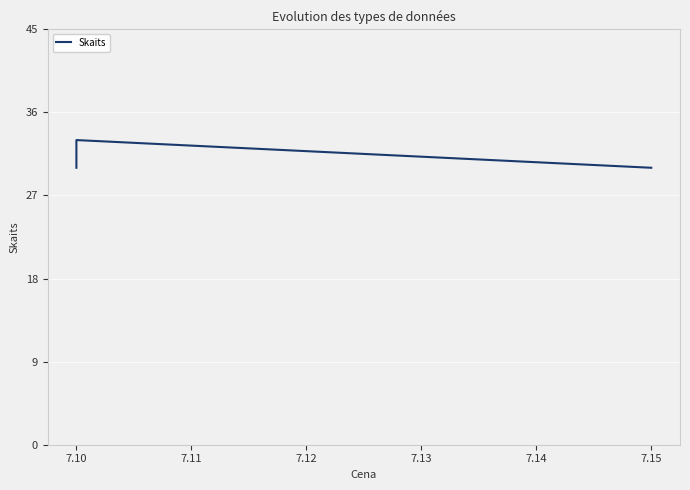

Does the chart display data point markers on the line(s)?

No